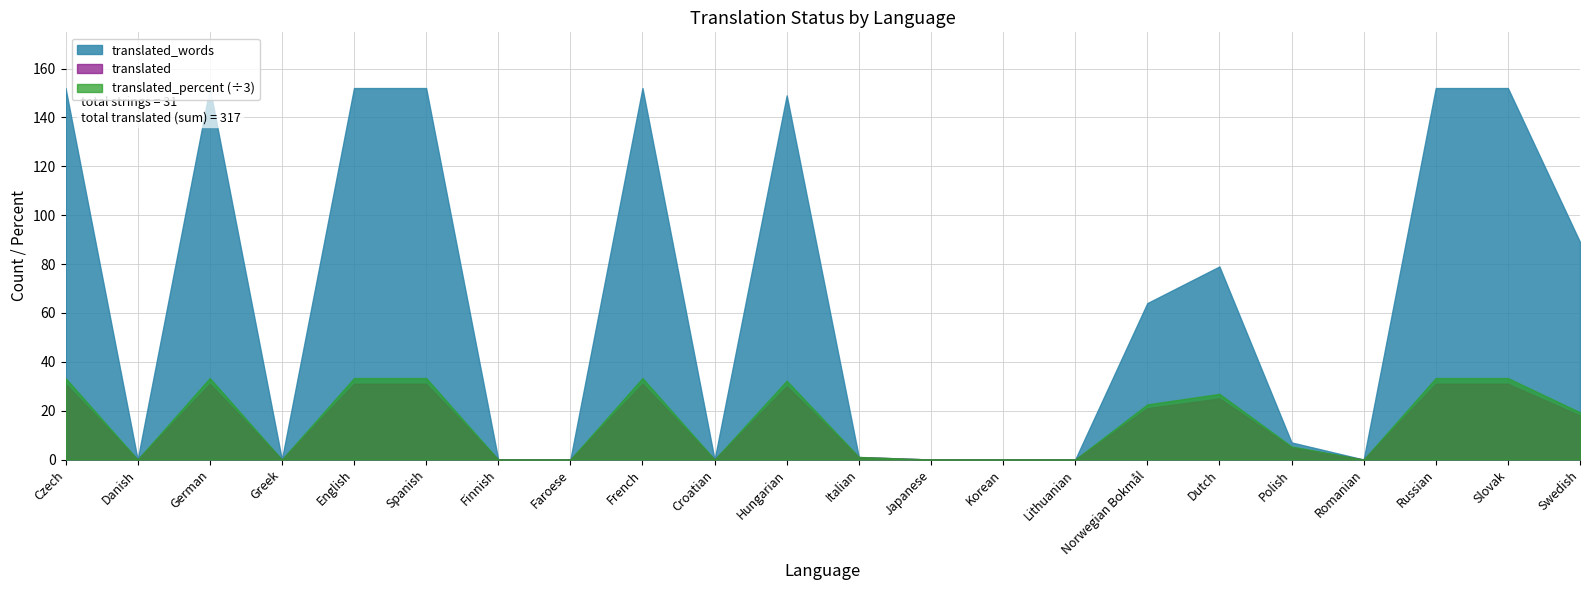

True or false: translated_words and translated cross at least once.

False